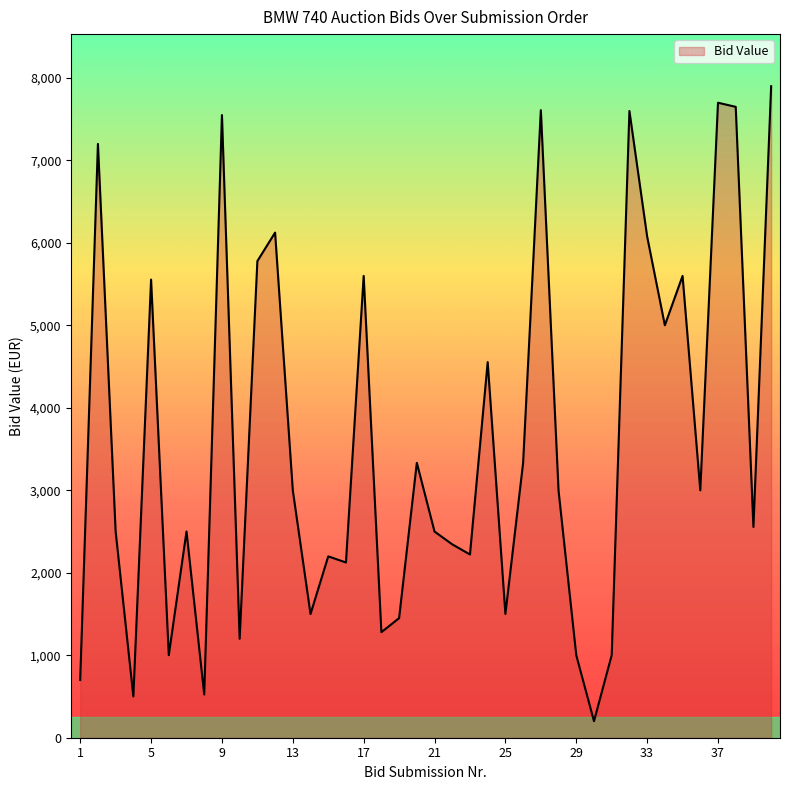

How many values are below 2995?

20